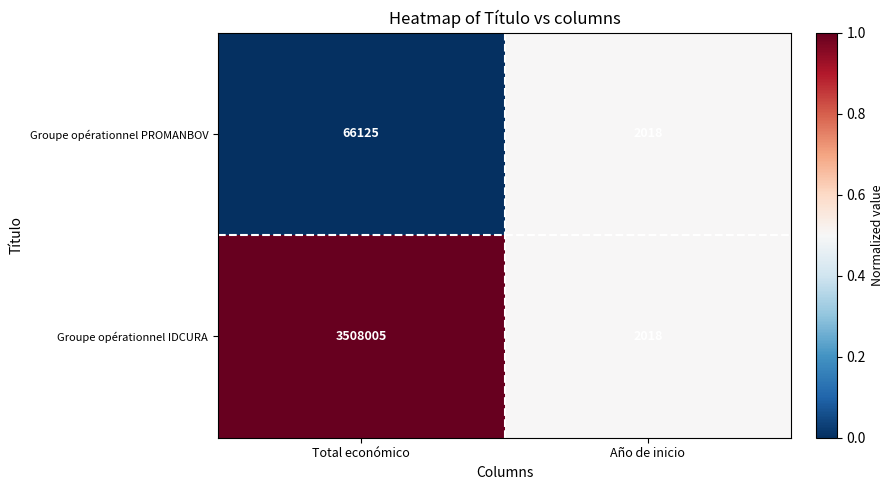

Between Total económico and Año de inicio, which series saw the biggest shift?

Groupe opérationnel IDCURA